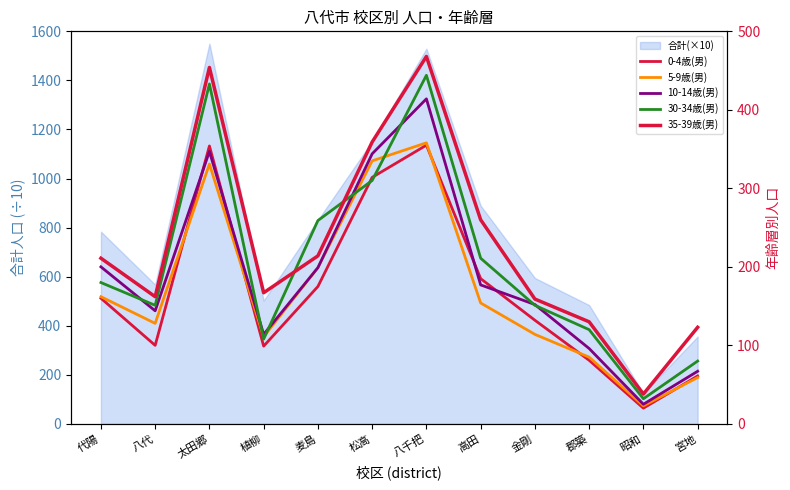

How many lines are shown in the chart?

5